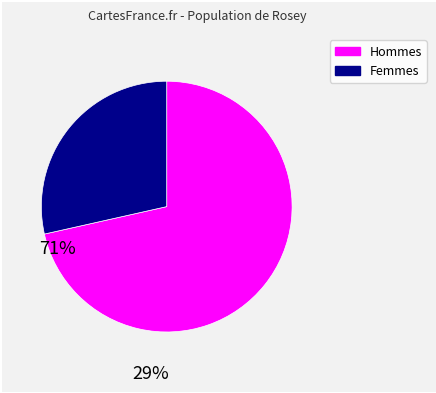

Does any single category account for the majority?

Yes